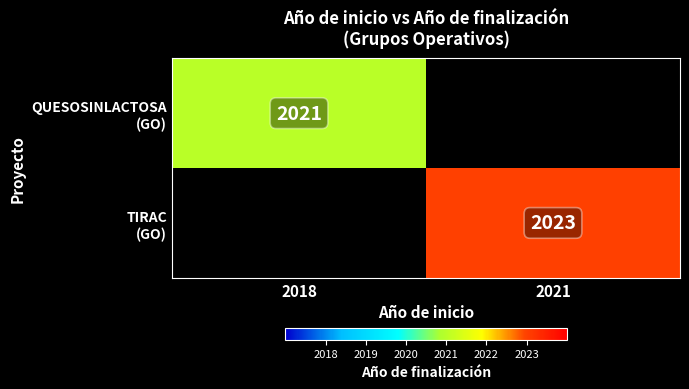

The value of QUESOSINLACTOSA (GO) at 2018 is 2747.9. True or false?

False